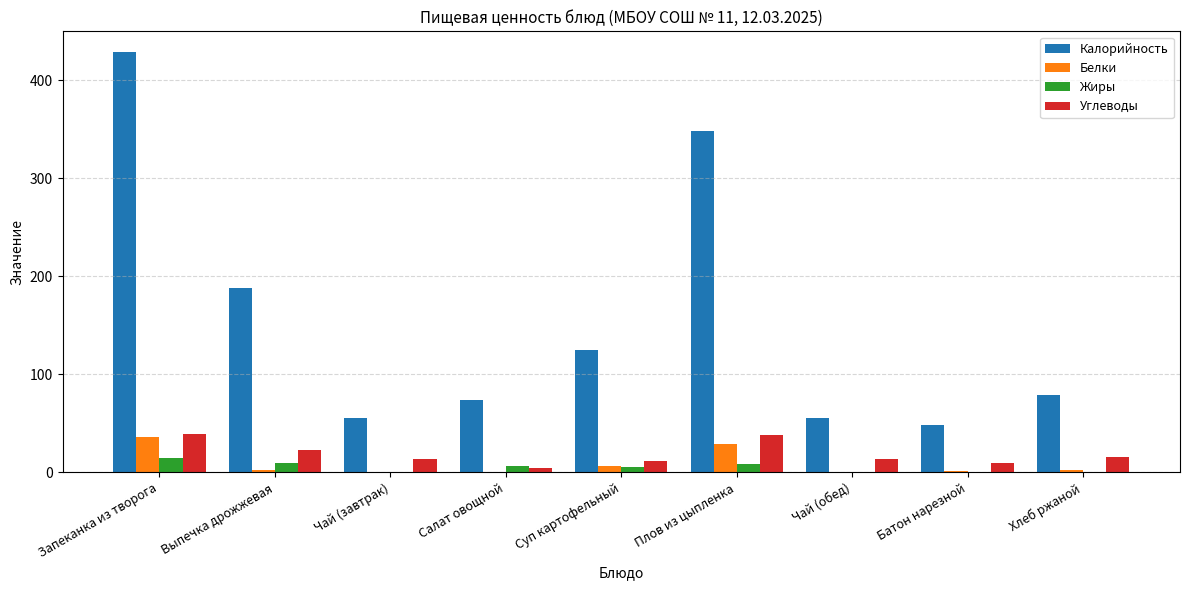

How many groups of bars are there?

9